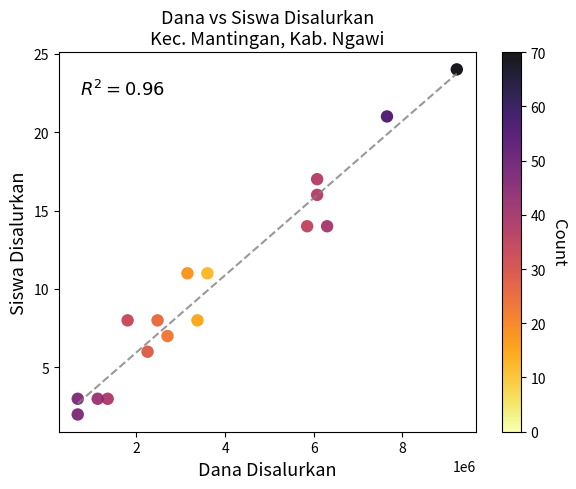

What is the range of Y values (max minus min)?

22